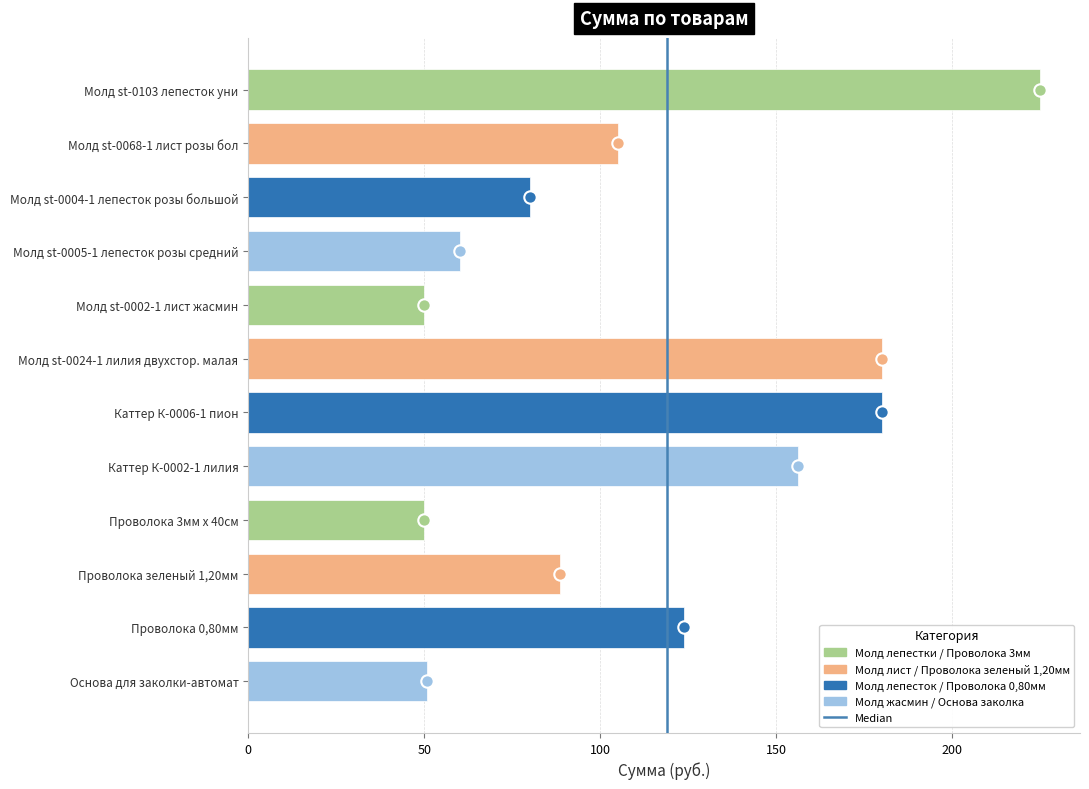

Which has a higher value, 0 or 50?

50